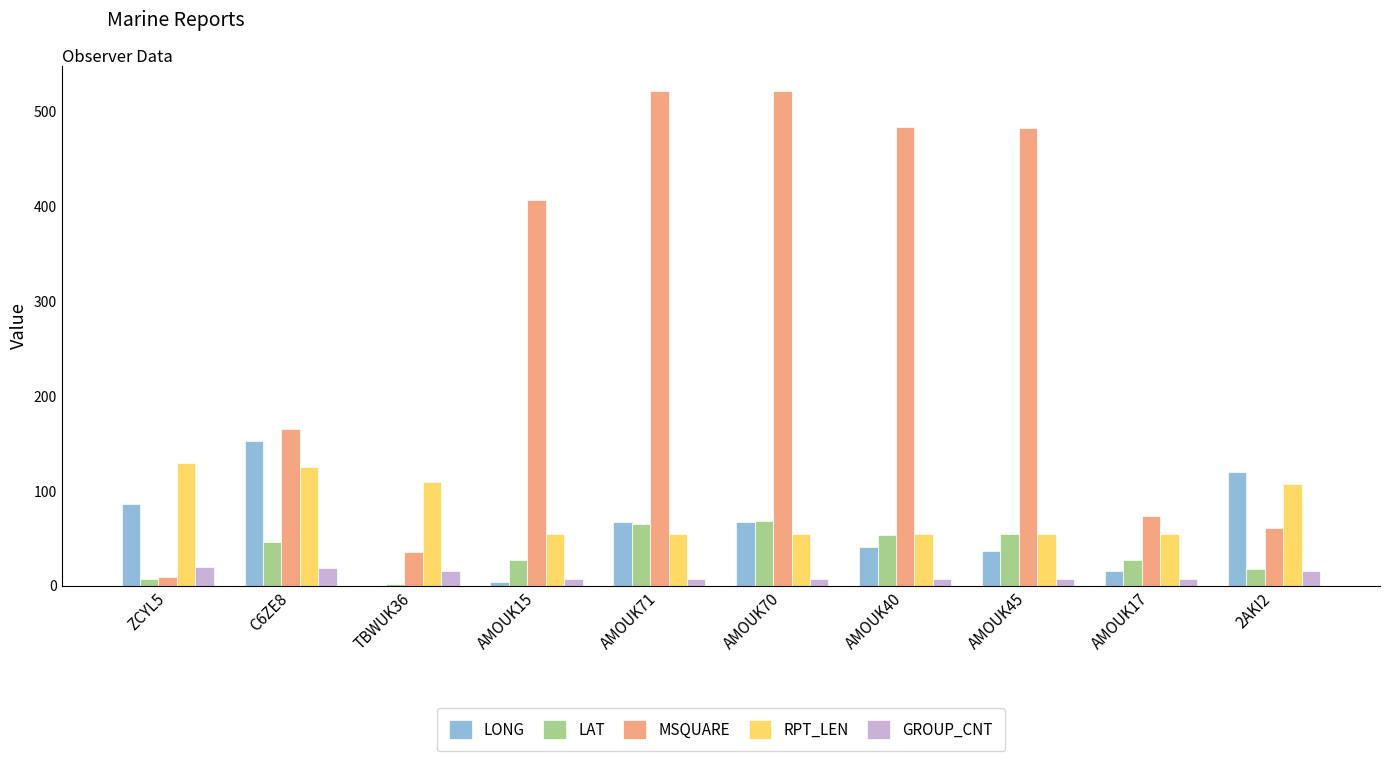

Does the chart contain stacked bars?

No